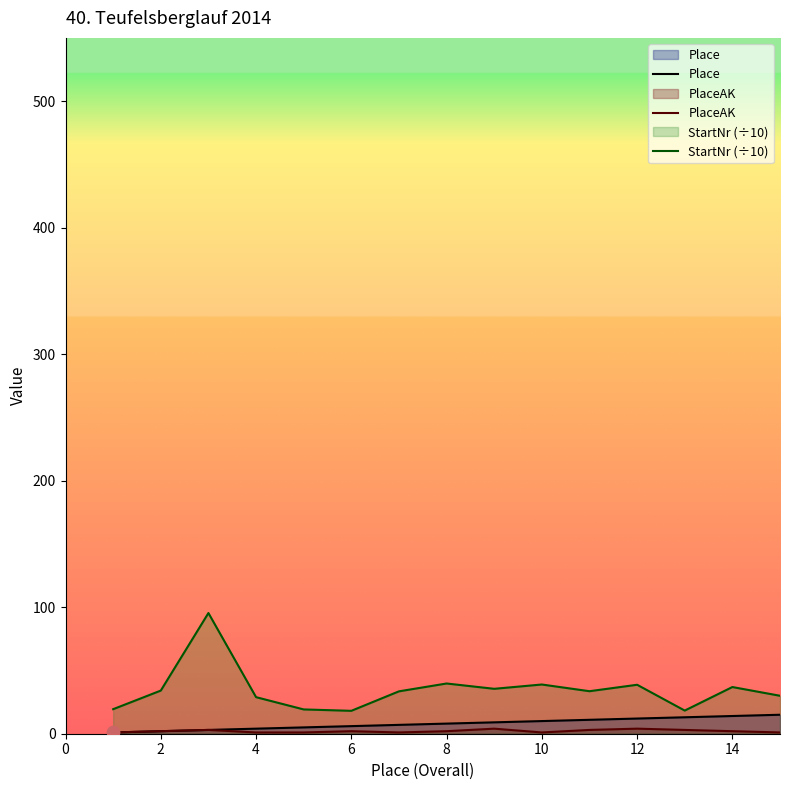

Which series contains the highest Y value?

StartNr (÷10)